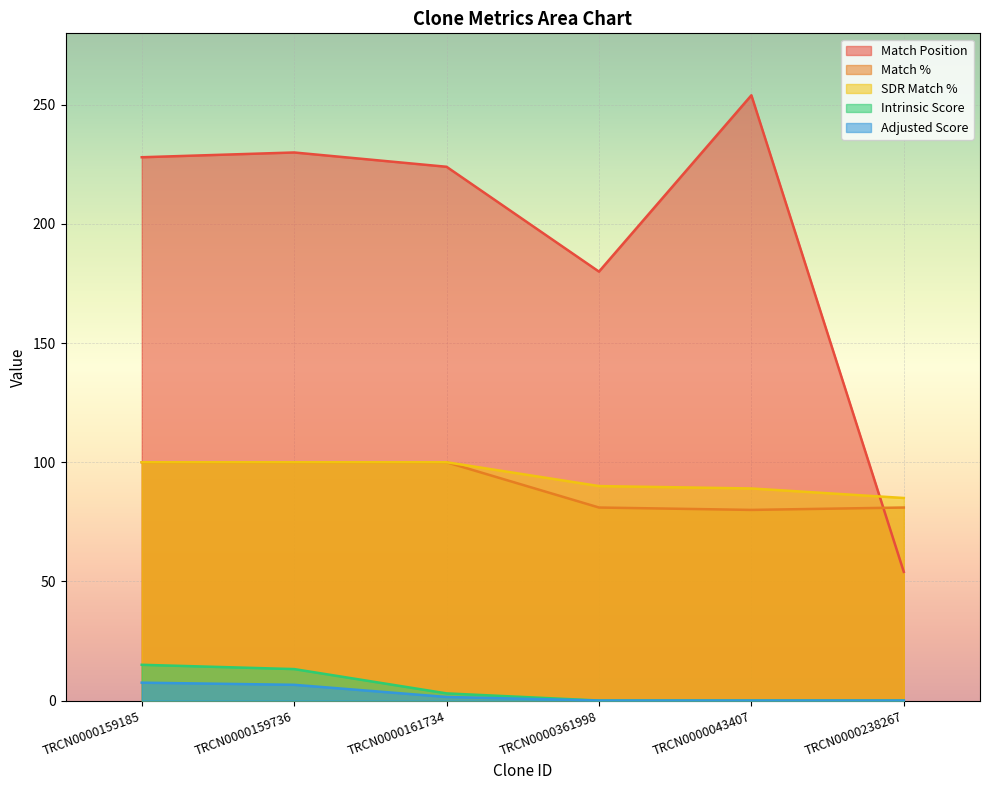

How many lines are shown in the chart?

5